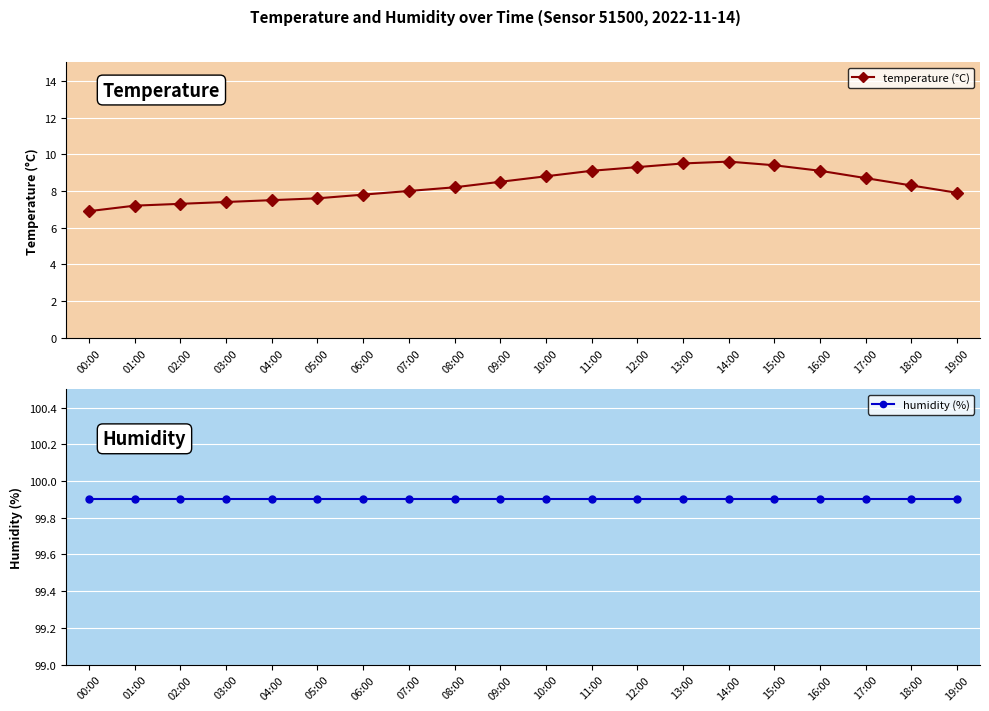

True or false: humidity (%) and temperature (°C) cross at least once.

False